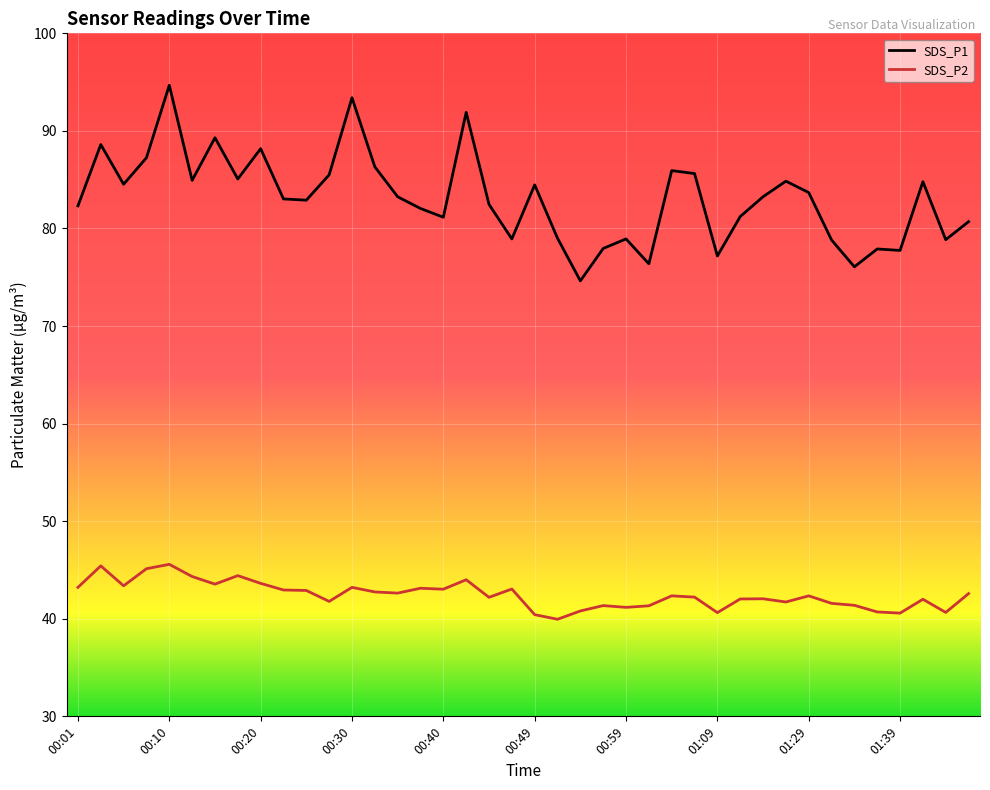

At how many categories does at least one series exceed 58?

40